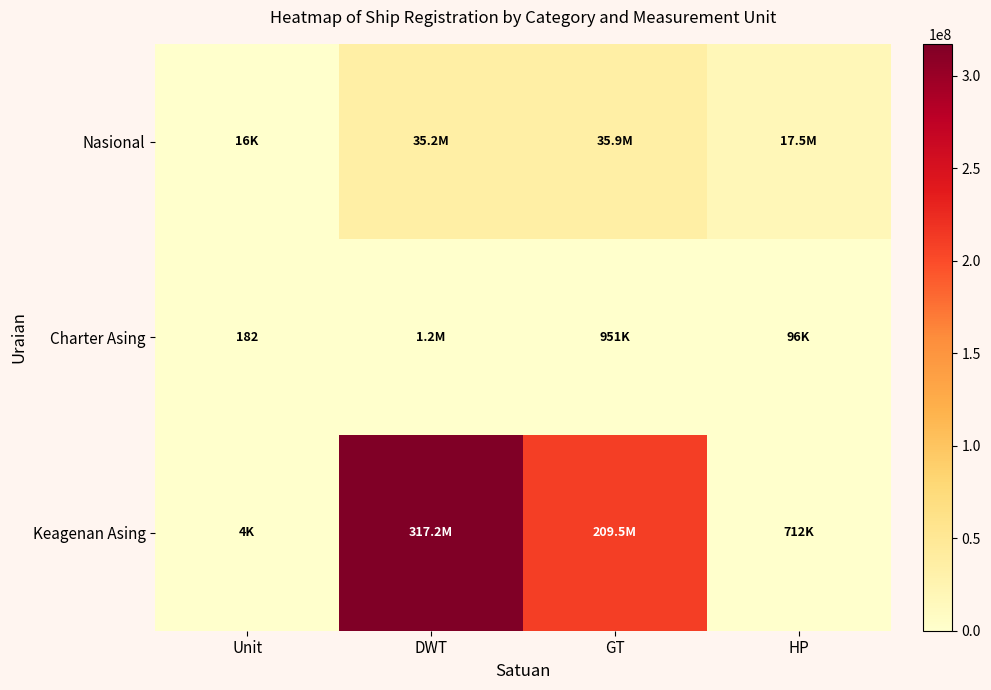

Which series has the largest total across all categories?

Keagenan Asing